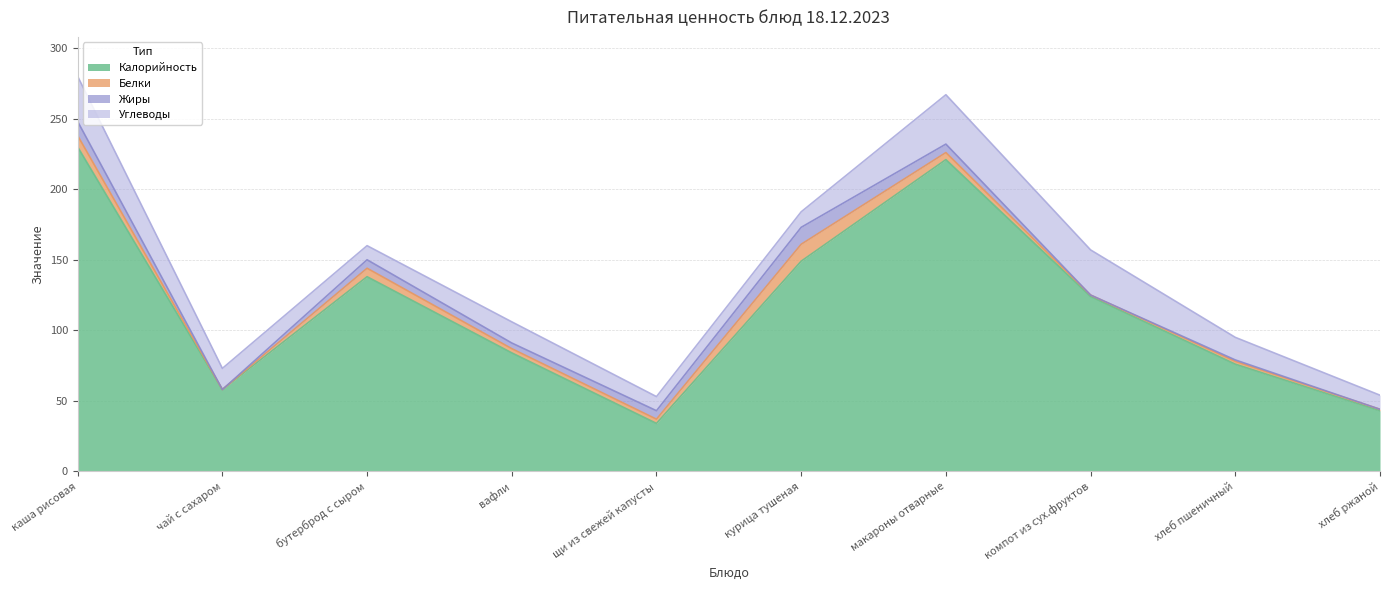

Where is the first local maximum for Углеводы?

вафли